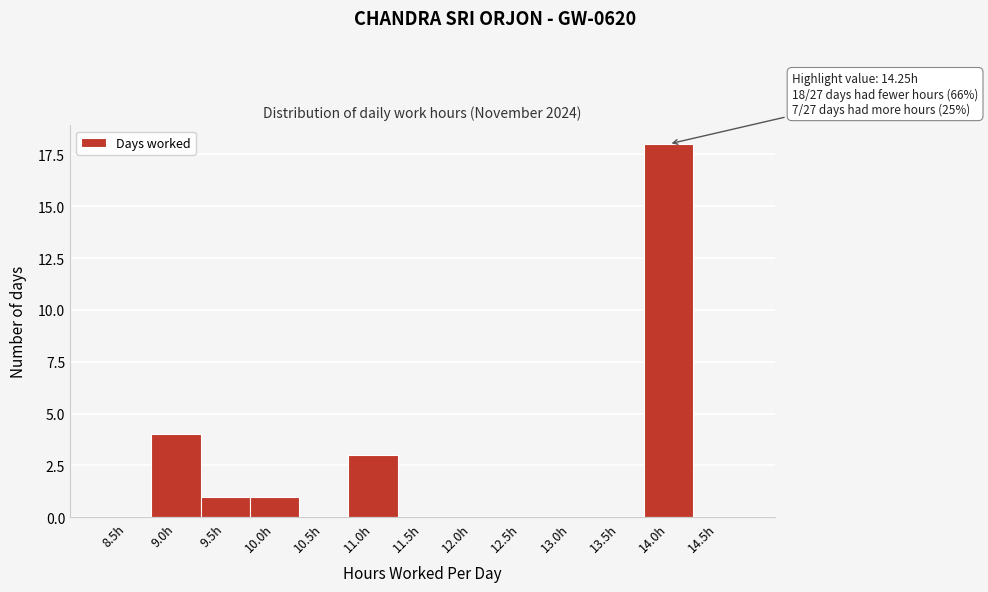

Reading left to right, what are all the values shown in this chart?

8.5h=0	9.0h=4	9.5h=1	10.0h=1	10.5h=0	11.0h=3	11.5h=0	12.0h=0	12.5h=0	13.0h=0	13.5h=0	14.0h=18	14.5h=0